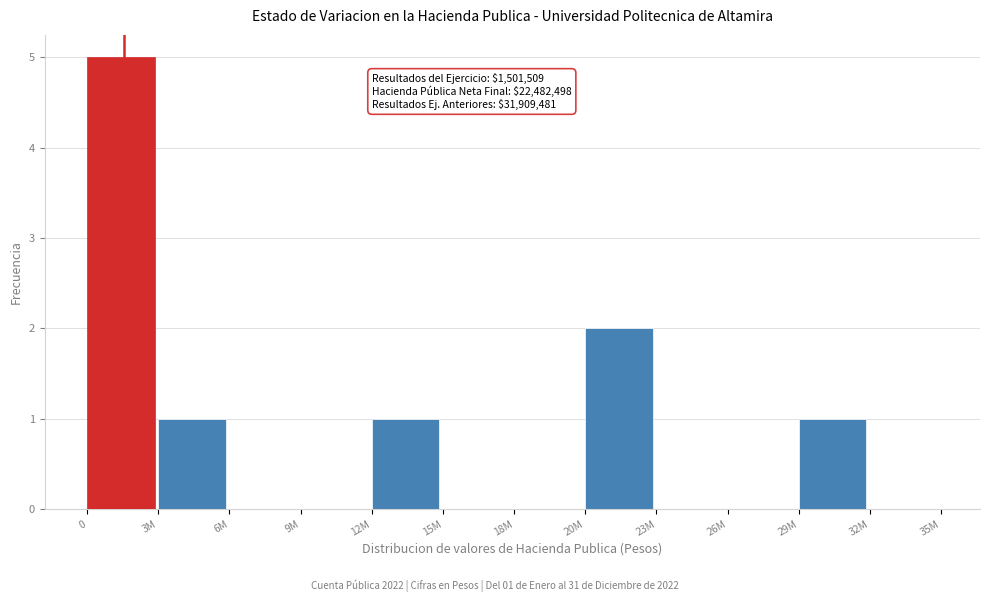

Reading left to right, what are all the values shown in this chart?

0=5	3M=1	6M=0	9M=0	12M=1	15M=0	18M=0	20M=2	23M=0	26M=0	29M=1	32M=0